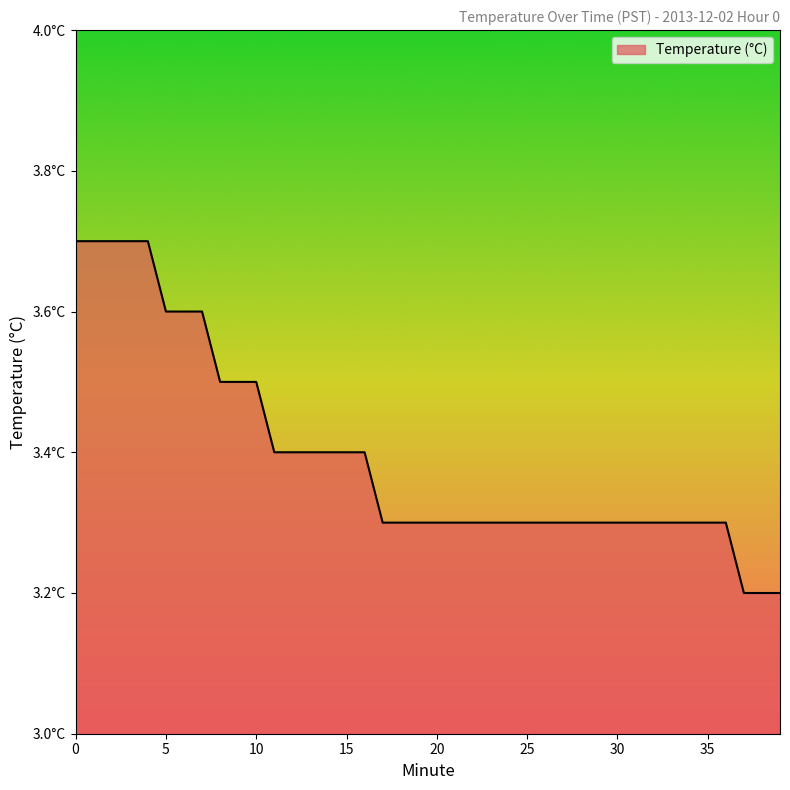

Is this an area chart (filled region under the line)?

Yes